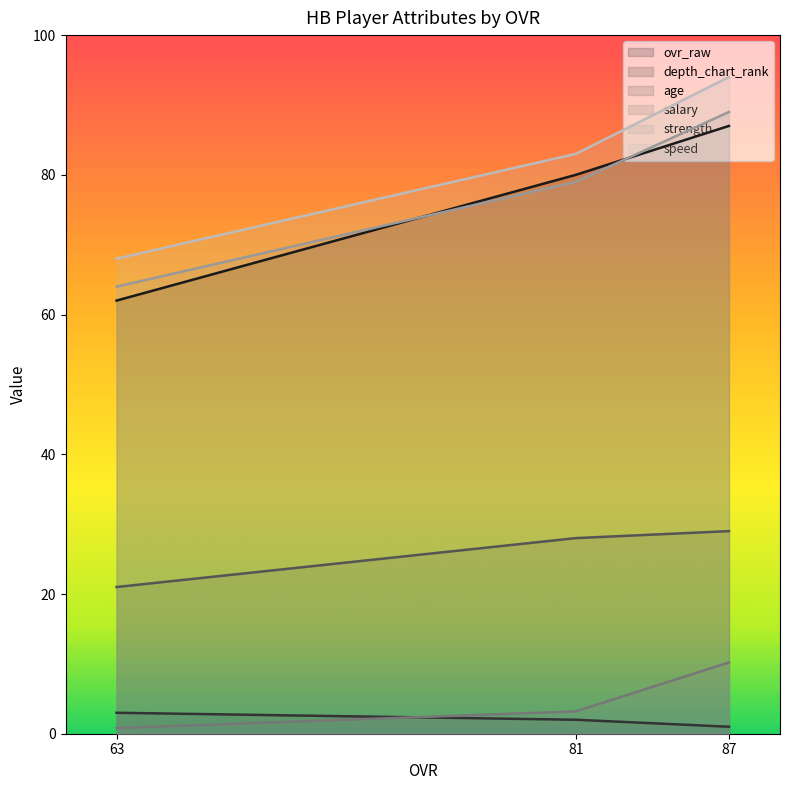

At which category is the sum across all series the highest?

87